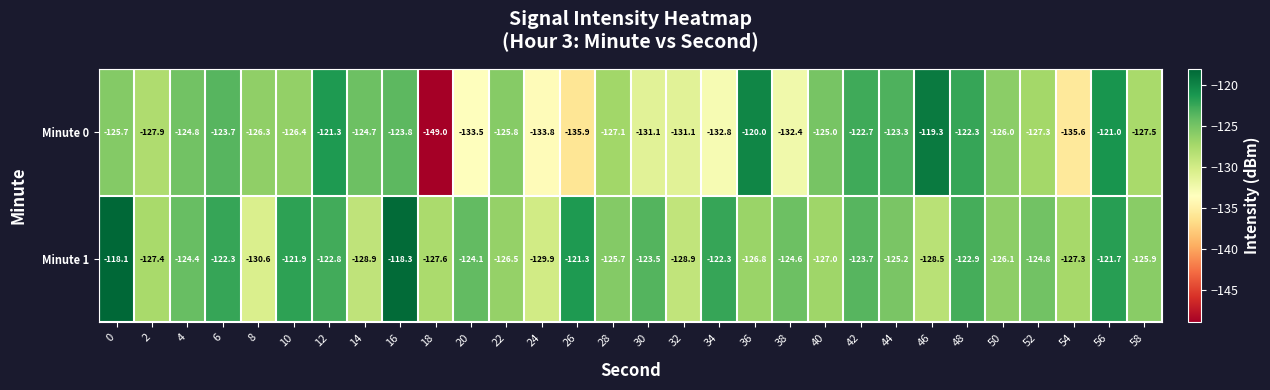

What is the minimum value for Minute 0?

-149.0